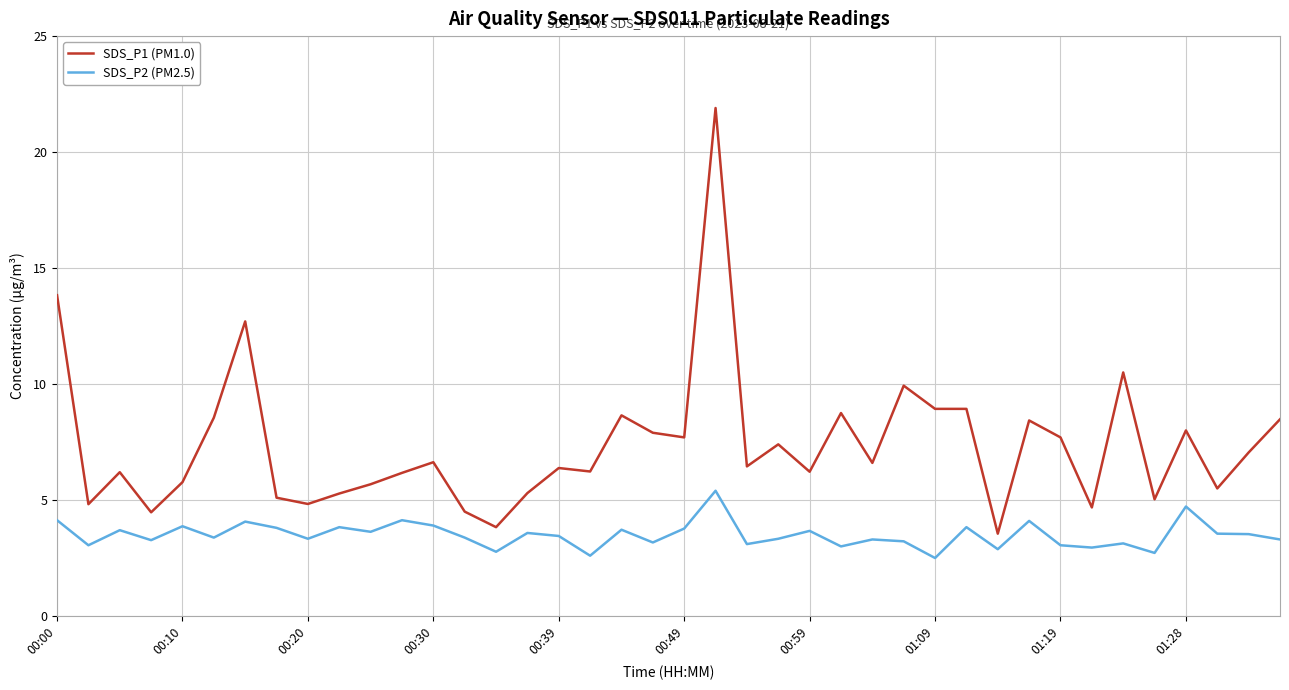

What is the average value of the SDS_P1 (PM1.0) series?

7.4